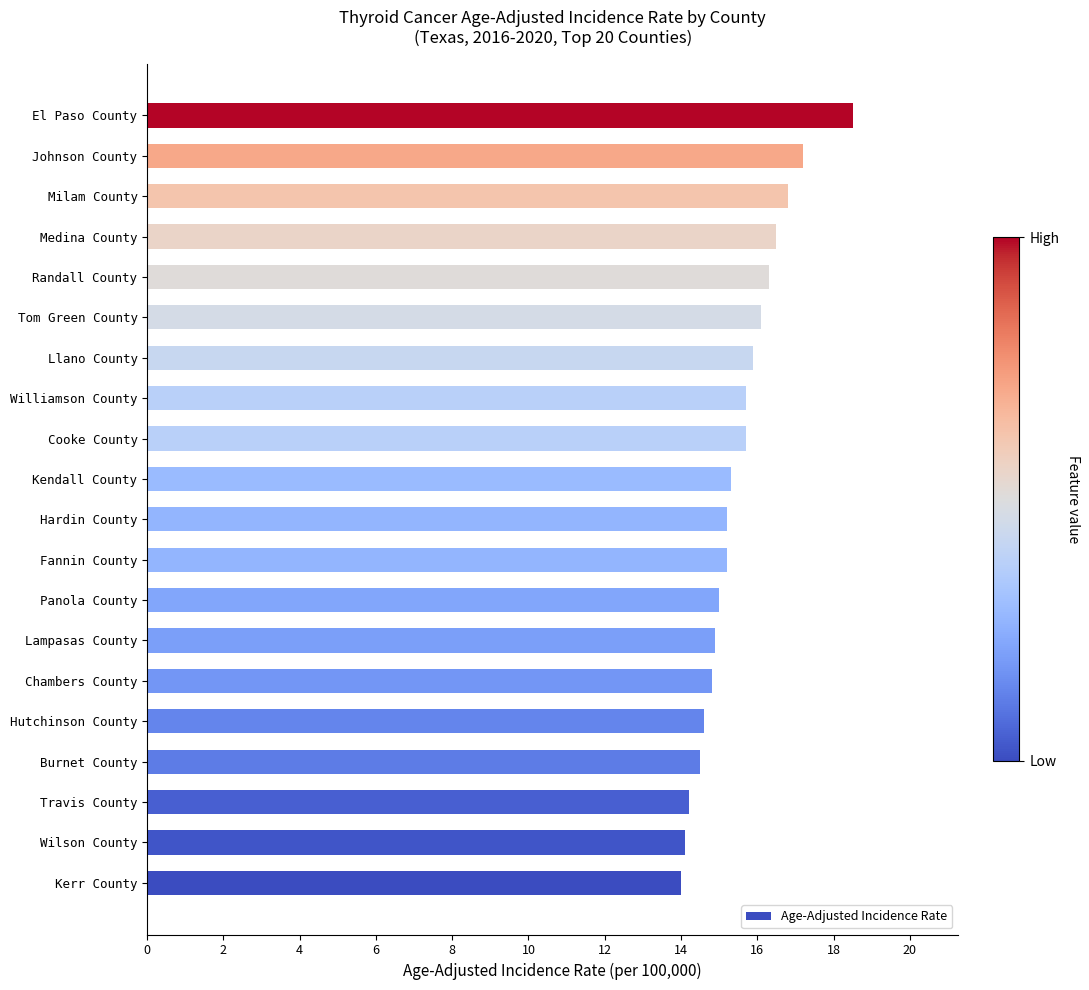

Reading top to bottom, extract all data points from this chart.

18.5	17.2	16.8	16.5	16.3	16.1	15.9	15.7	15.7	15.3	15.2	15.2	15.0	14.9	14.8	14.6	14.5	14.2	14.1	14.0